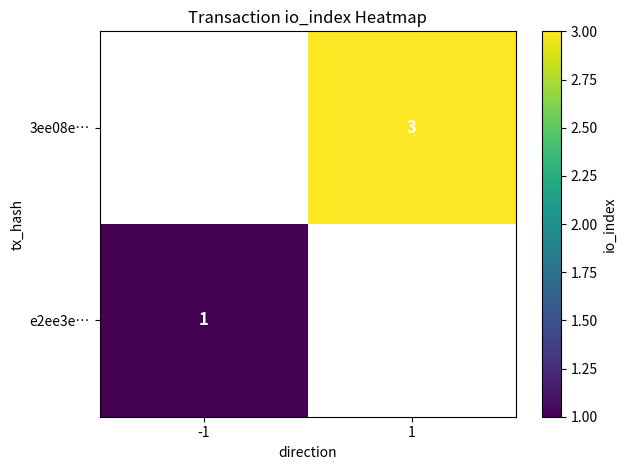

The e2ee3e… series shows 1 at -1. True or false?

True